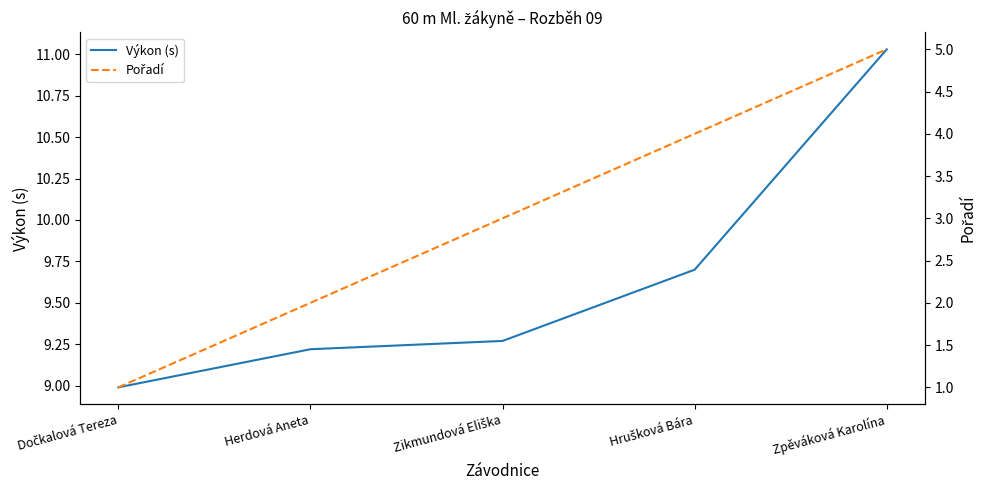

True or false: Pořadí and Výkon (s) cross at least once.

False